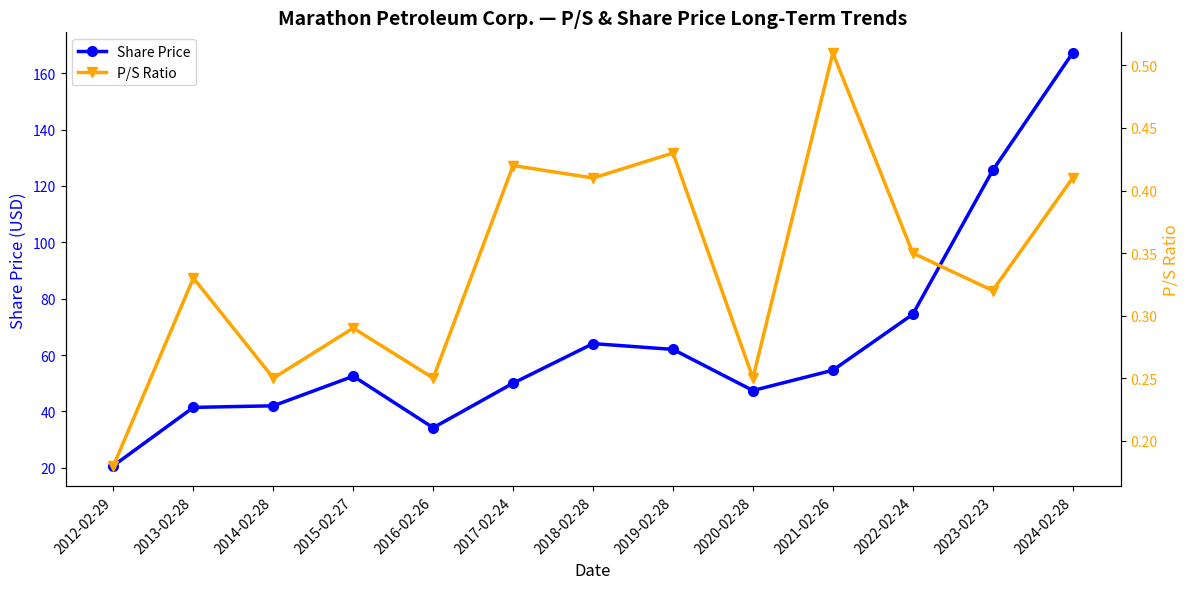

At which category does the chart reach its peak across all series?

2024-02-28